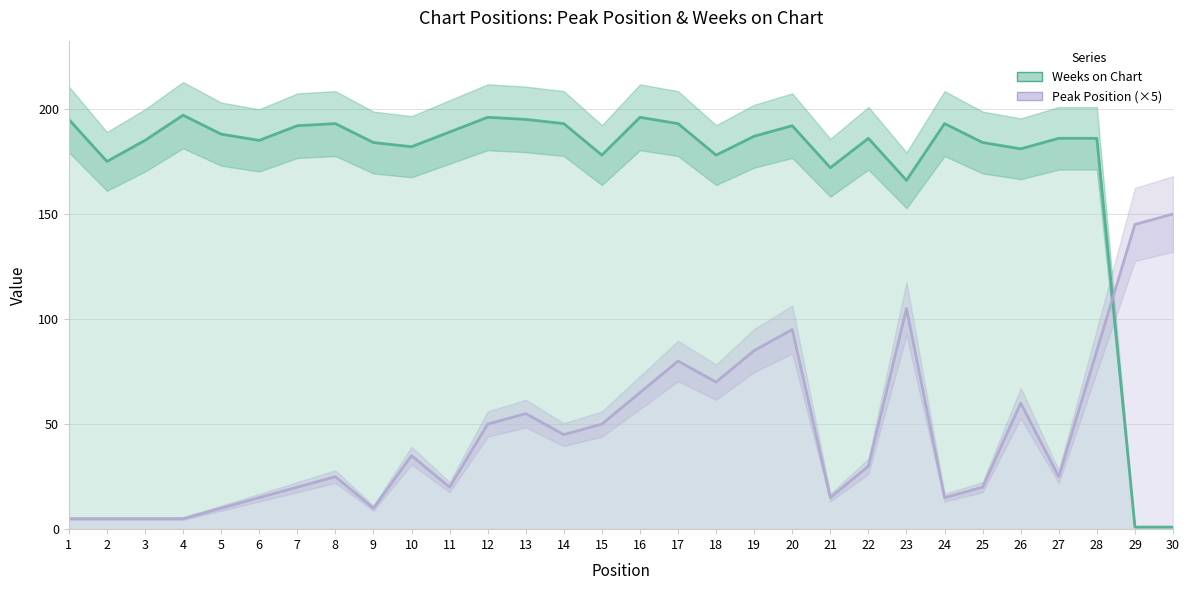

Where does the Peak Position (×5) series first go above 35?

12